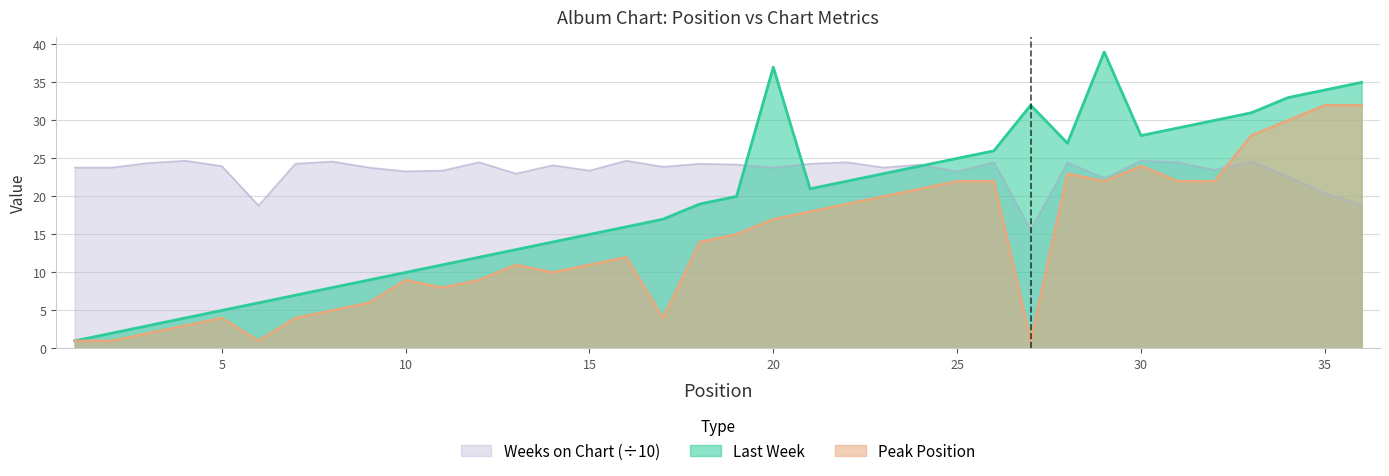

At which category does the chart reach its peak across all series?

29